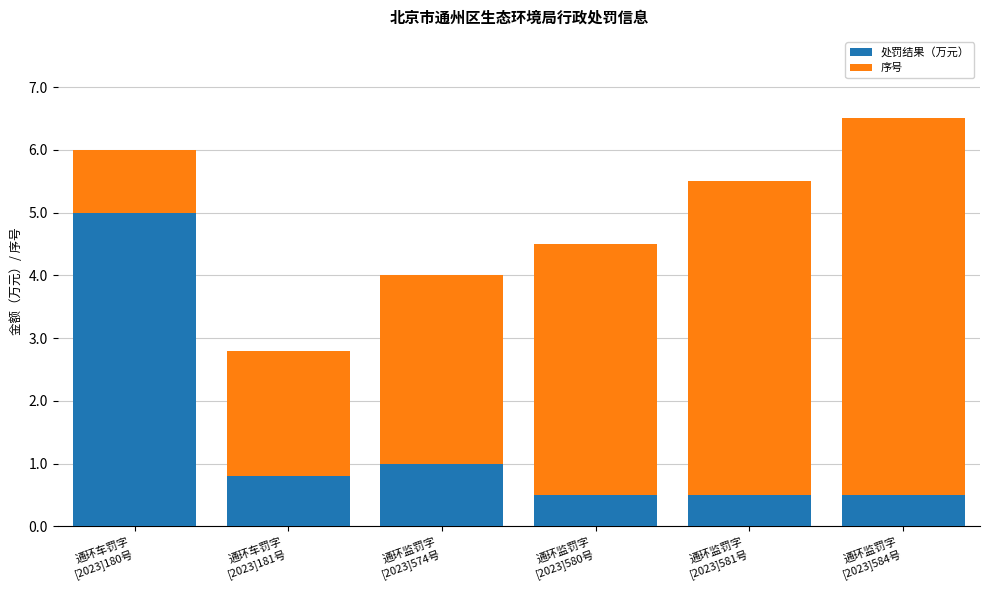

What is the difference between the maximum and second lowest values in the 处罚结果（万元） series?

4.5